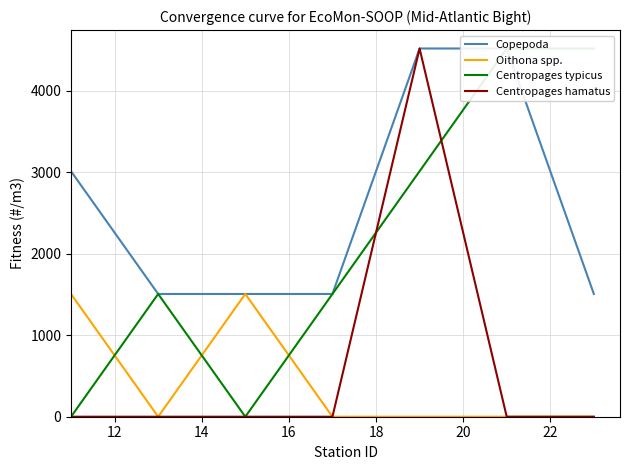

How many positive values does the Centropages hamatus series have?

1